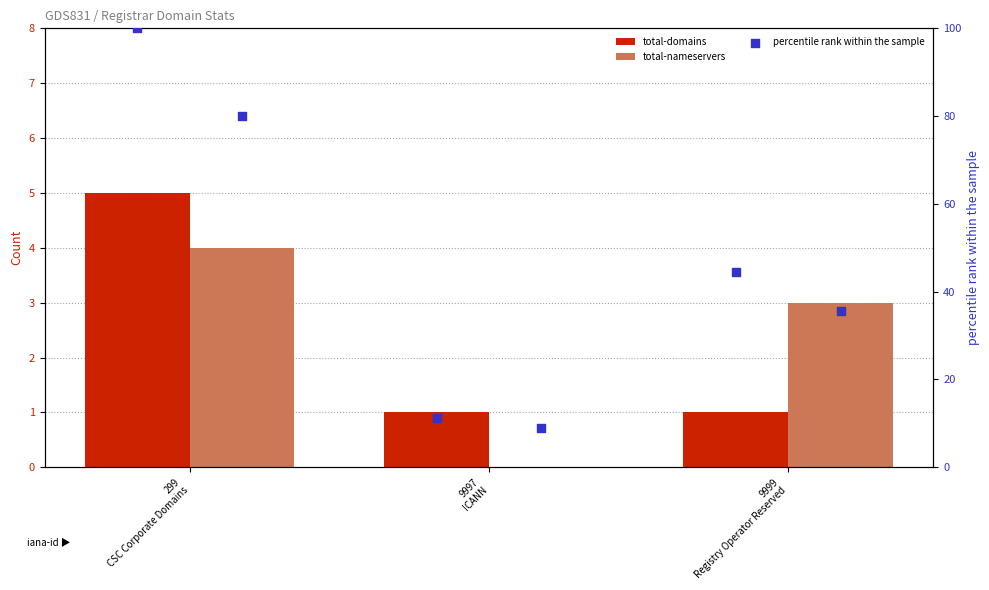

Which series contains the highest Y value?

percentile rank within the sample